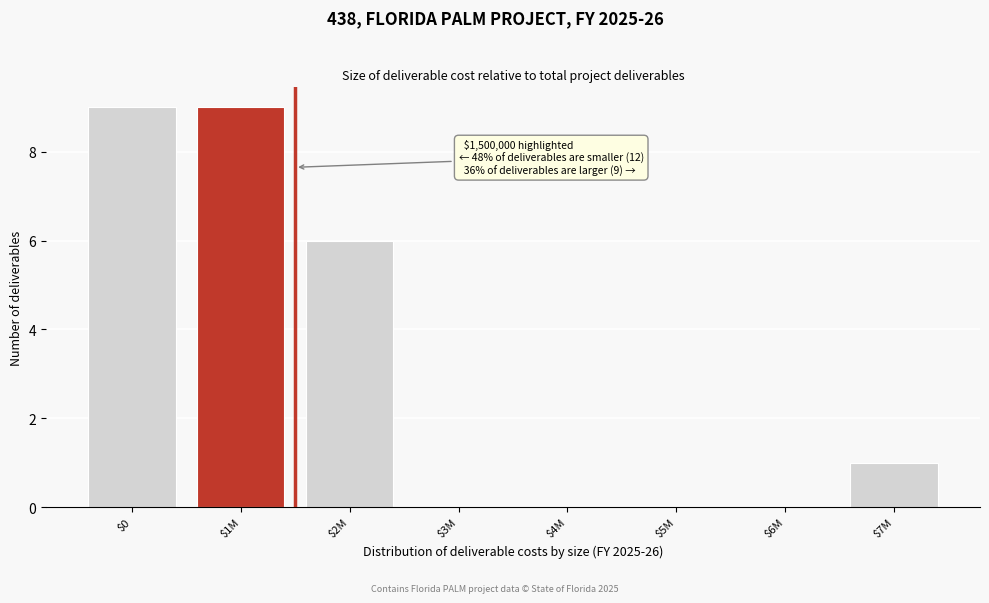

What is the sum of all values?

25